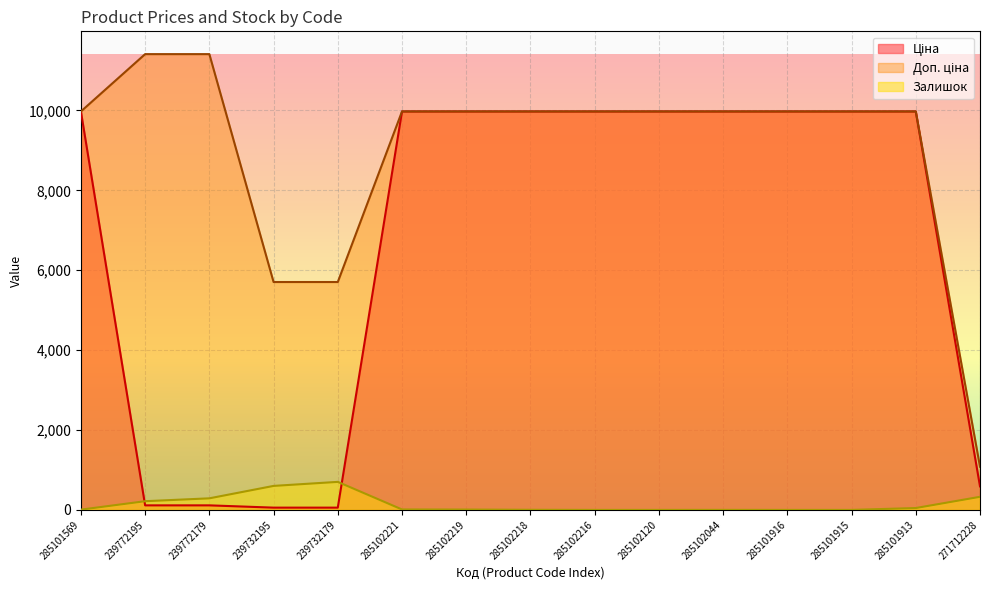

What is the difference between the Залишок values at 285102216 and 285102218?

3.0